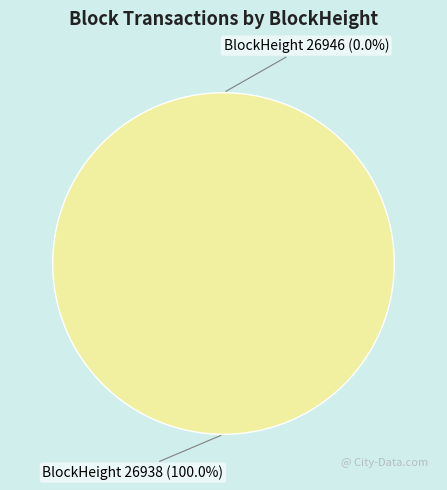

What portion of the pie excludes 26946?

100.0%